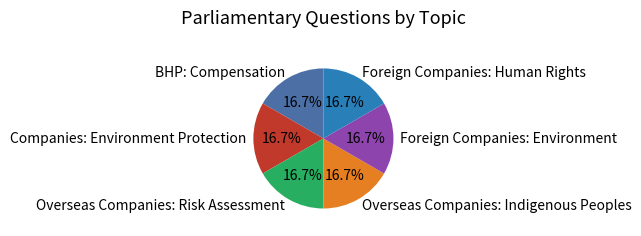

Does BHP: Compensation represent more than half of the total?

No